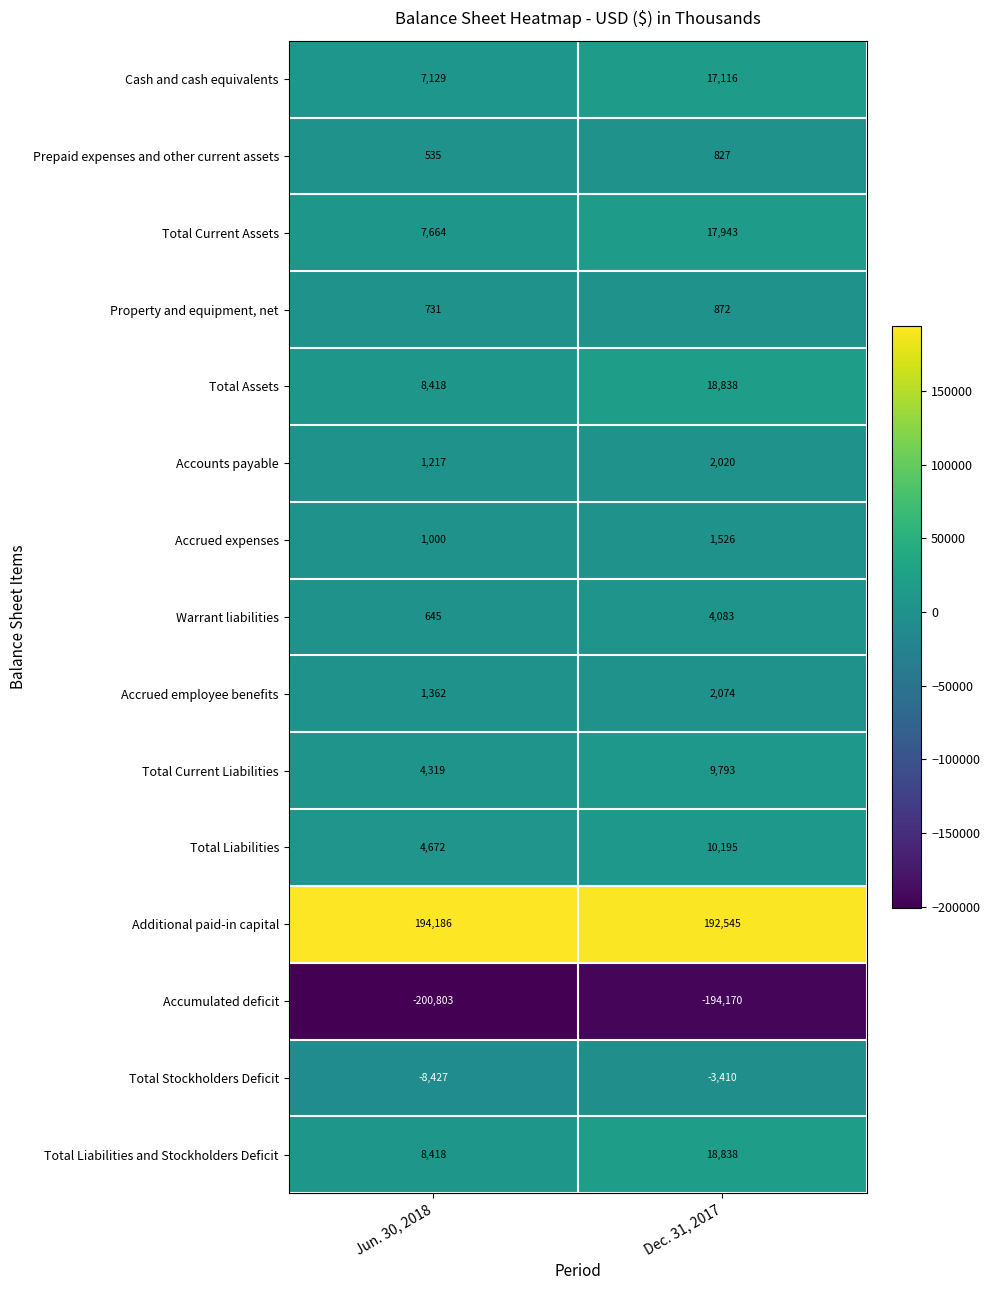

What is the total value across all series at Dec. 31, 2017?

99090